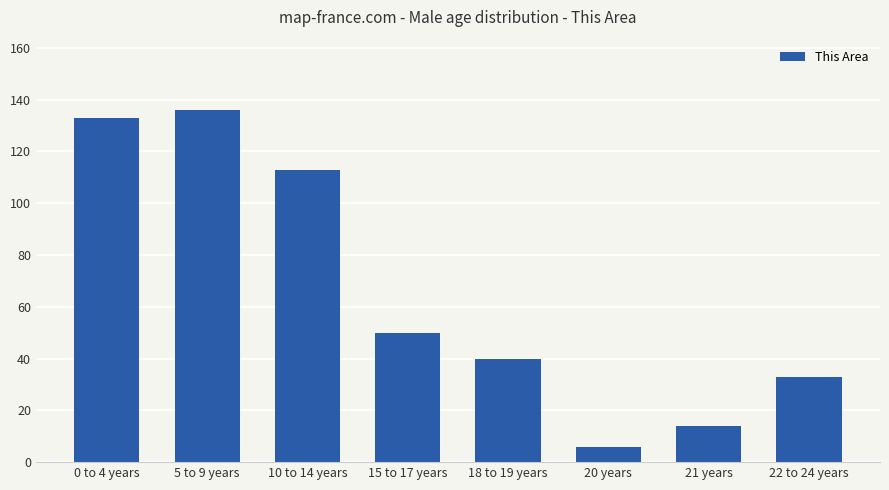

Does the chart contain stacked bars?

No